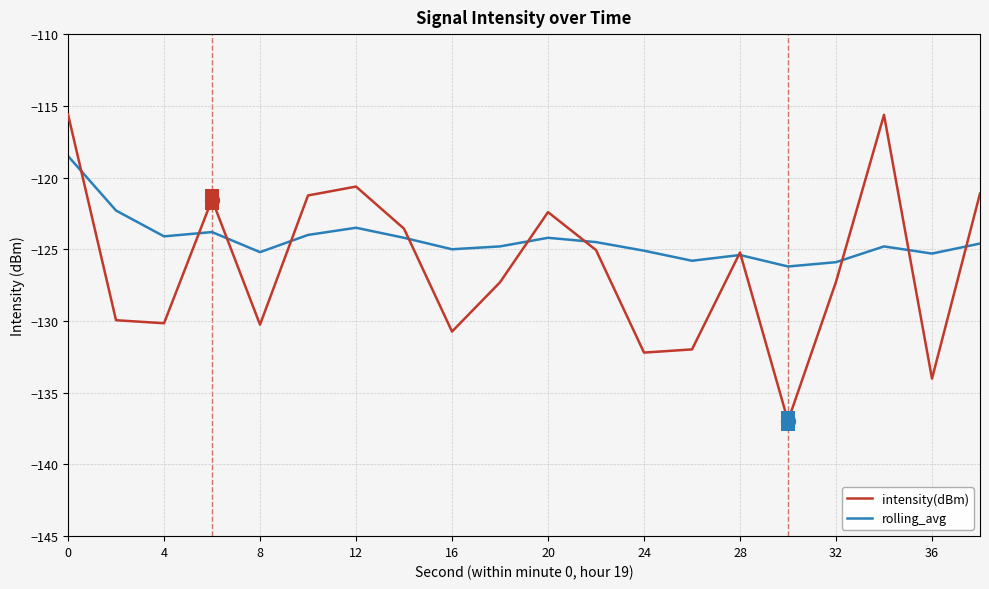

List the series in order of their overall mean, lowest first.

intensity(dBm), rolling_avg